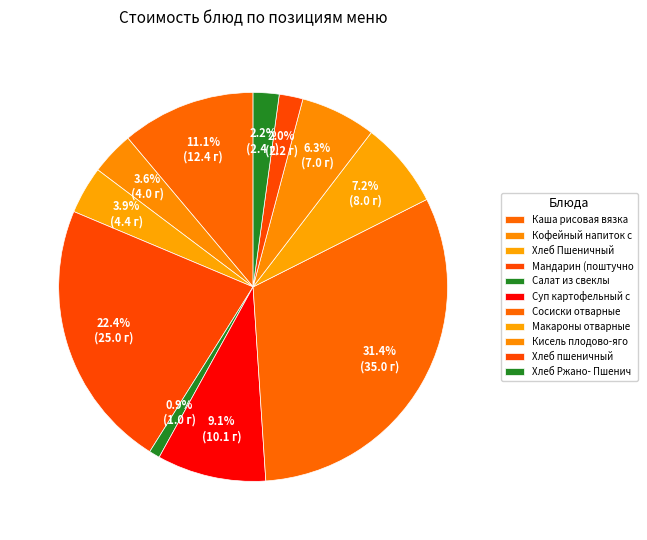

Rank the categories by value from lowest to highest.

Салат из свеклы, Хлеб пшеничный, Хлеб Ржано- Пшеничный, Кофейный напиток с молоком, Хлеб Пшеничный, Кисель плодово-ягодный с Витамином С, Макароны отварные с маслом сливочным, Суп картофельный с пшеном, Каша рисовая вязкая, Мандарин (поштучно), Сосиски отварные